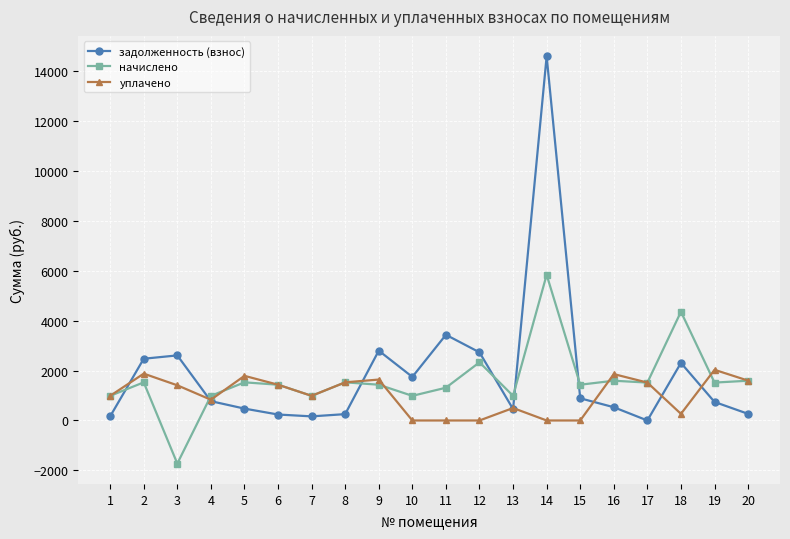

Which series has the largest range (max minus min)?

задолженность (взнос)